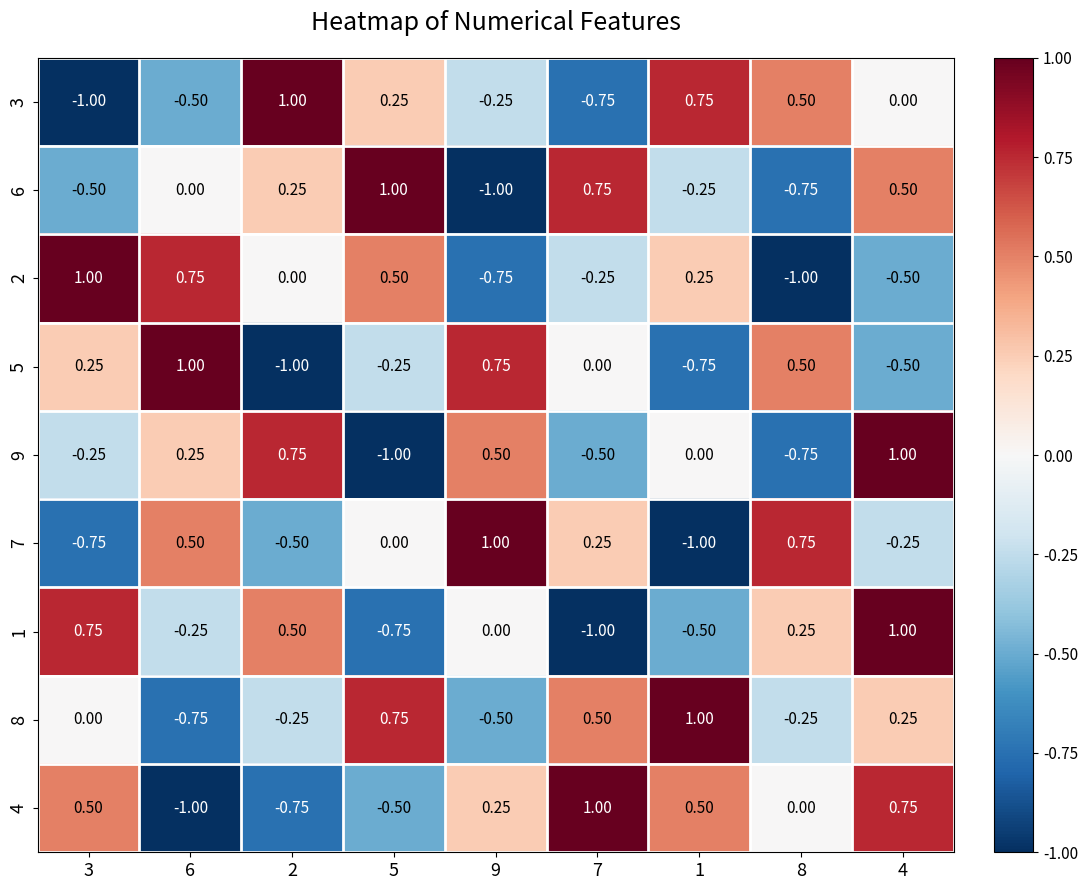

Is the value of 2 at 7 greater than the value of 5 at 1?

Yes